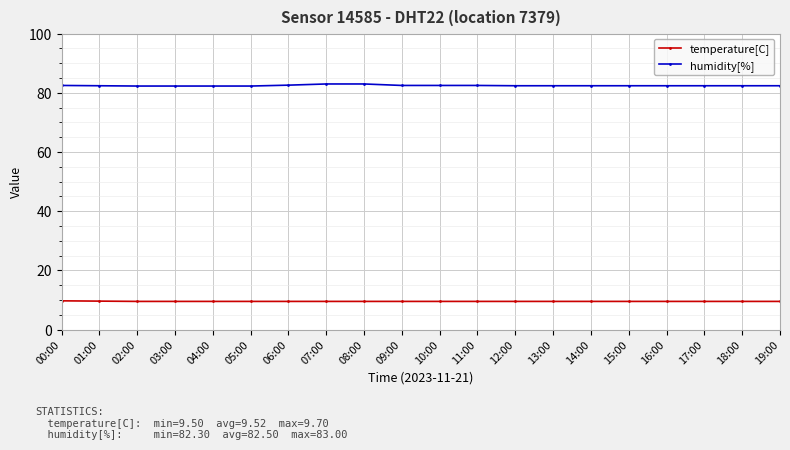

What is the difference between the maximum and minimum values in the temperature[C] series?

0.2